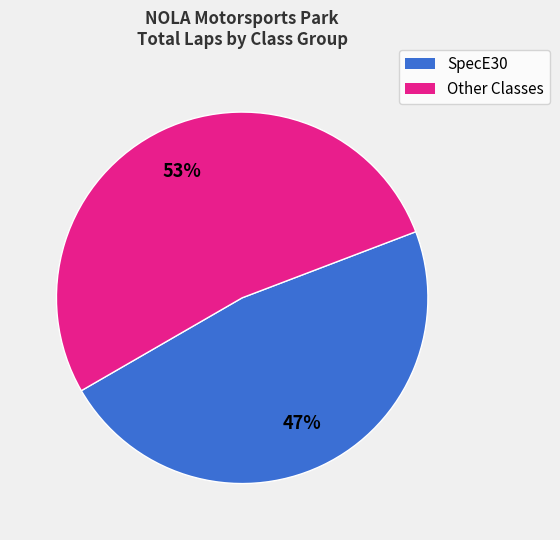

Does any single category account for the majority?

Yes